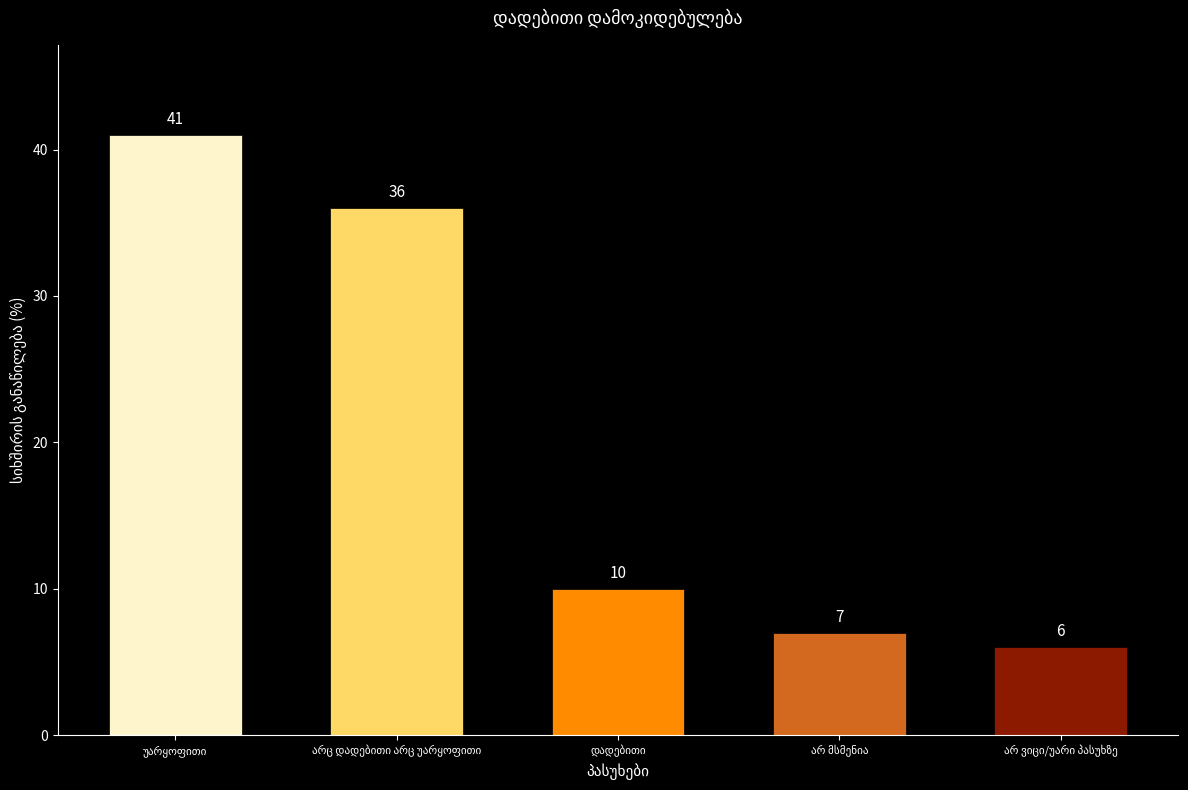

How many distinct data groups are displayed?

1